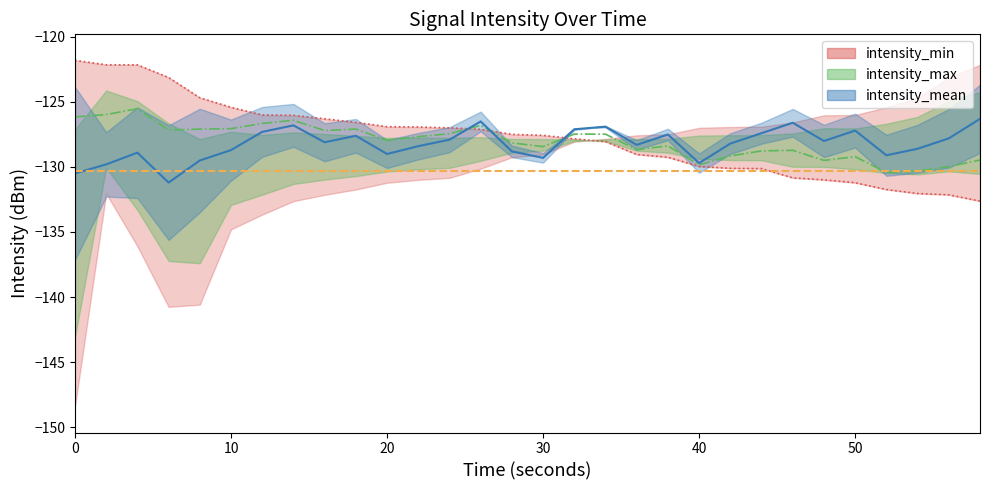

The value of intensity_mean at 2 is -26.6. True or false?

False